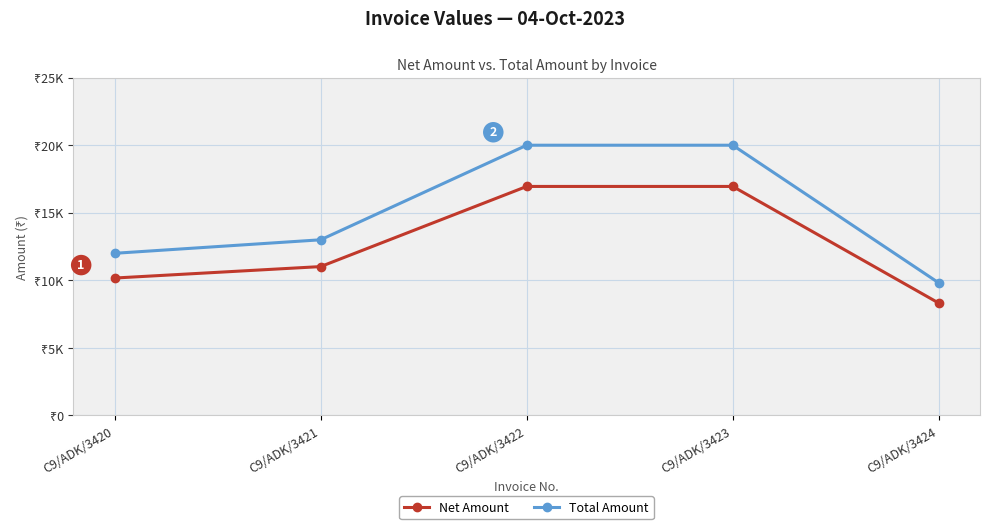

List the series in order of their peak value, highest first.

Total Amount, Net Amount